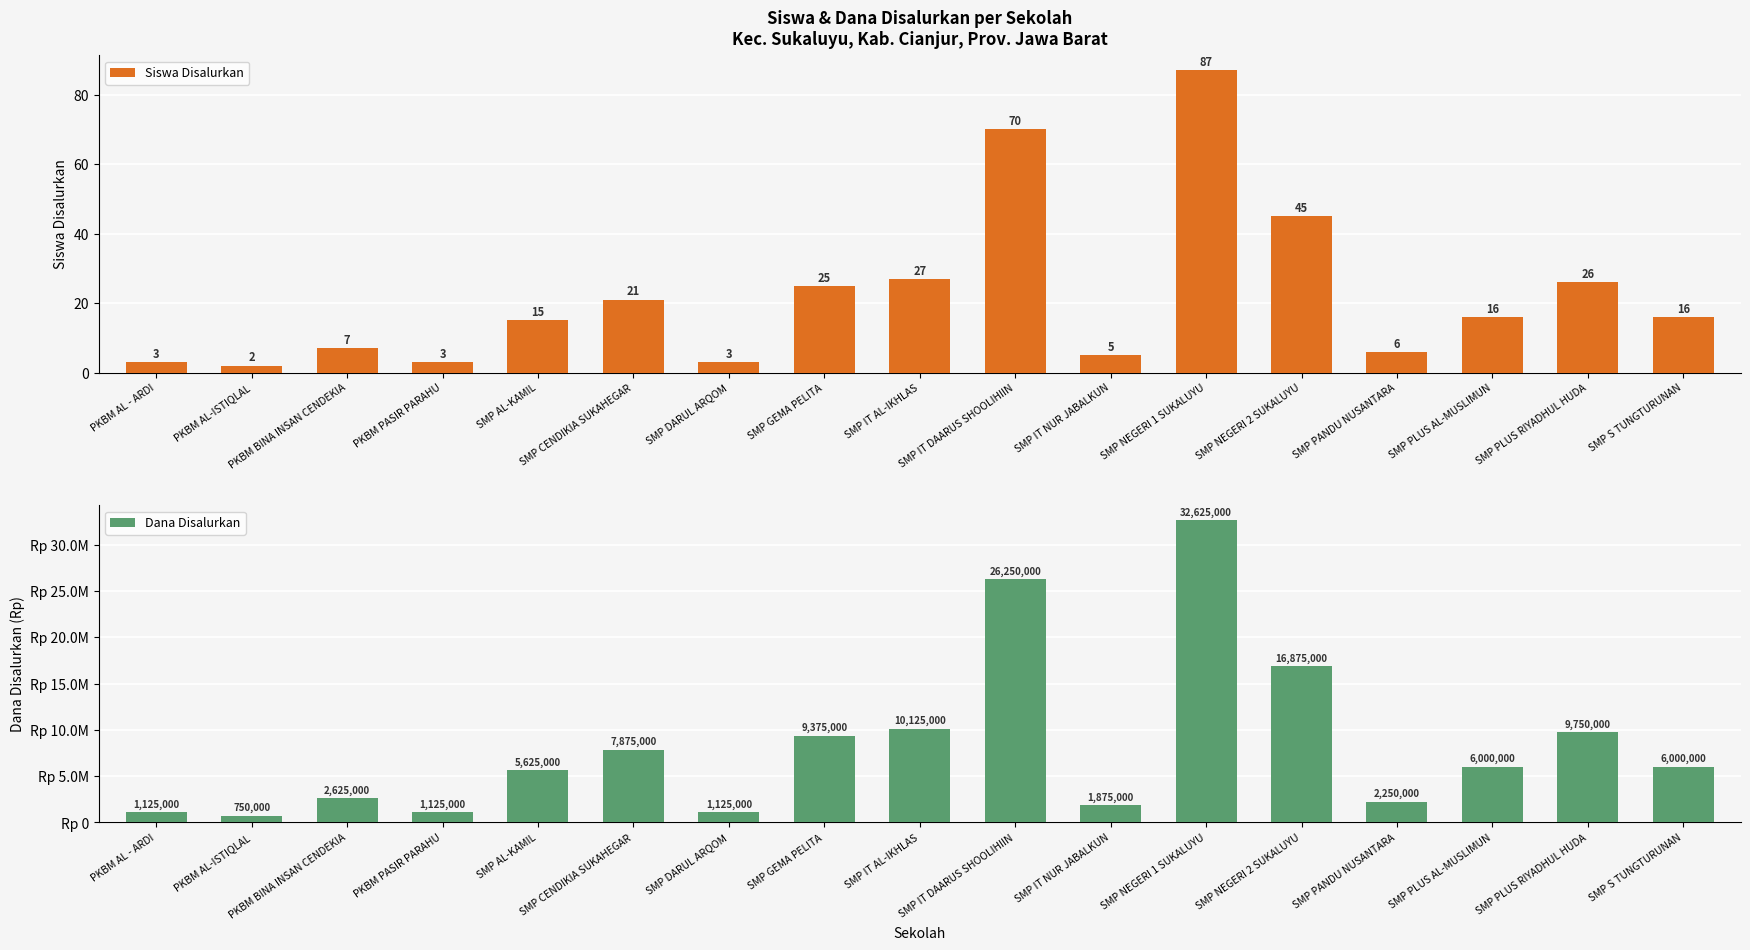

At which label does Dana Disalurkan first exceed 6000000?

SMP CENDIKIA SUKAHEGAR